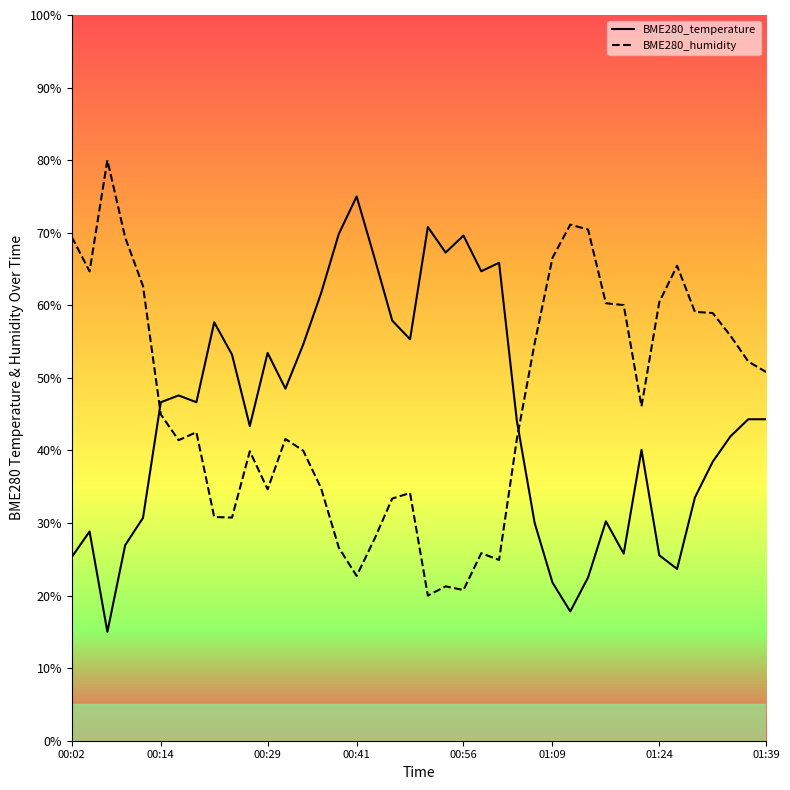

At 01:39, list the series in order from largest to smallest.

BME280_humidity, BME280_temperature